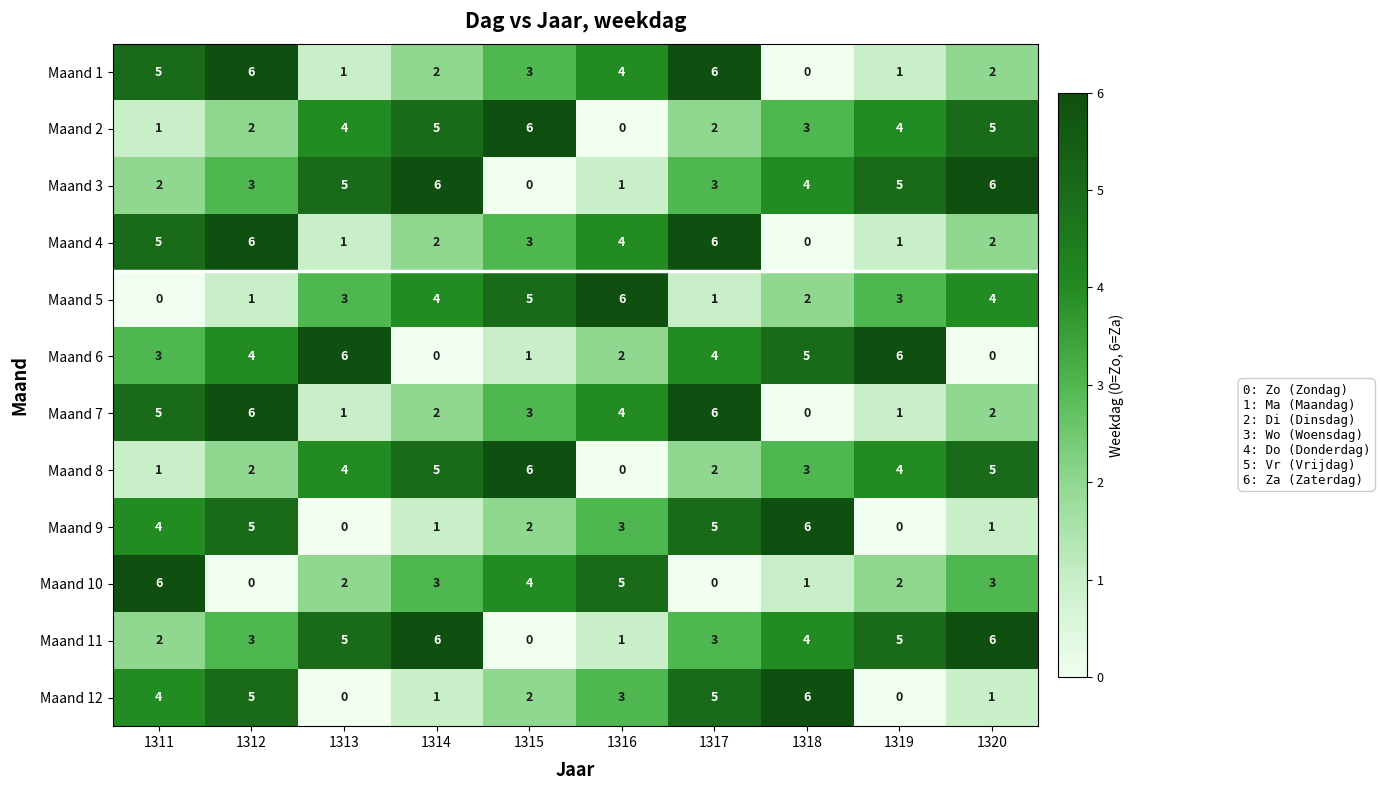

What is the difference between the maximum and minimum values in the Maand 12 series?

6